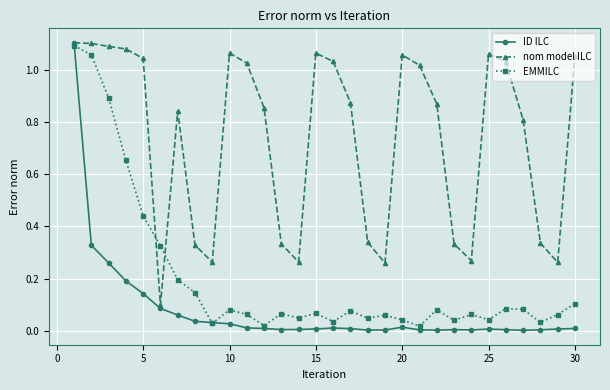

Which series has the widest spread of values?

ID ILC